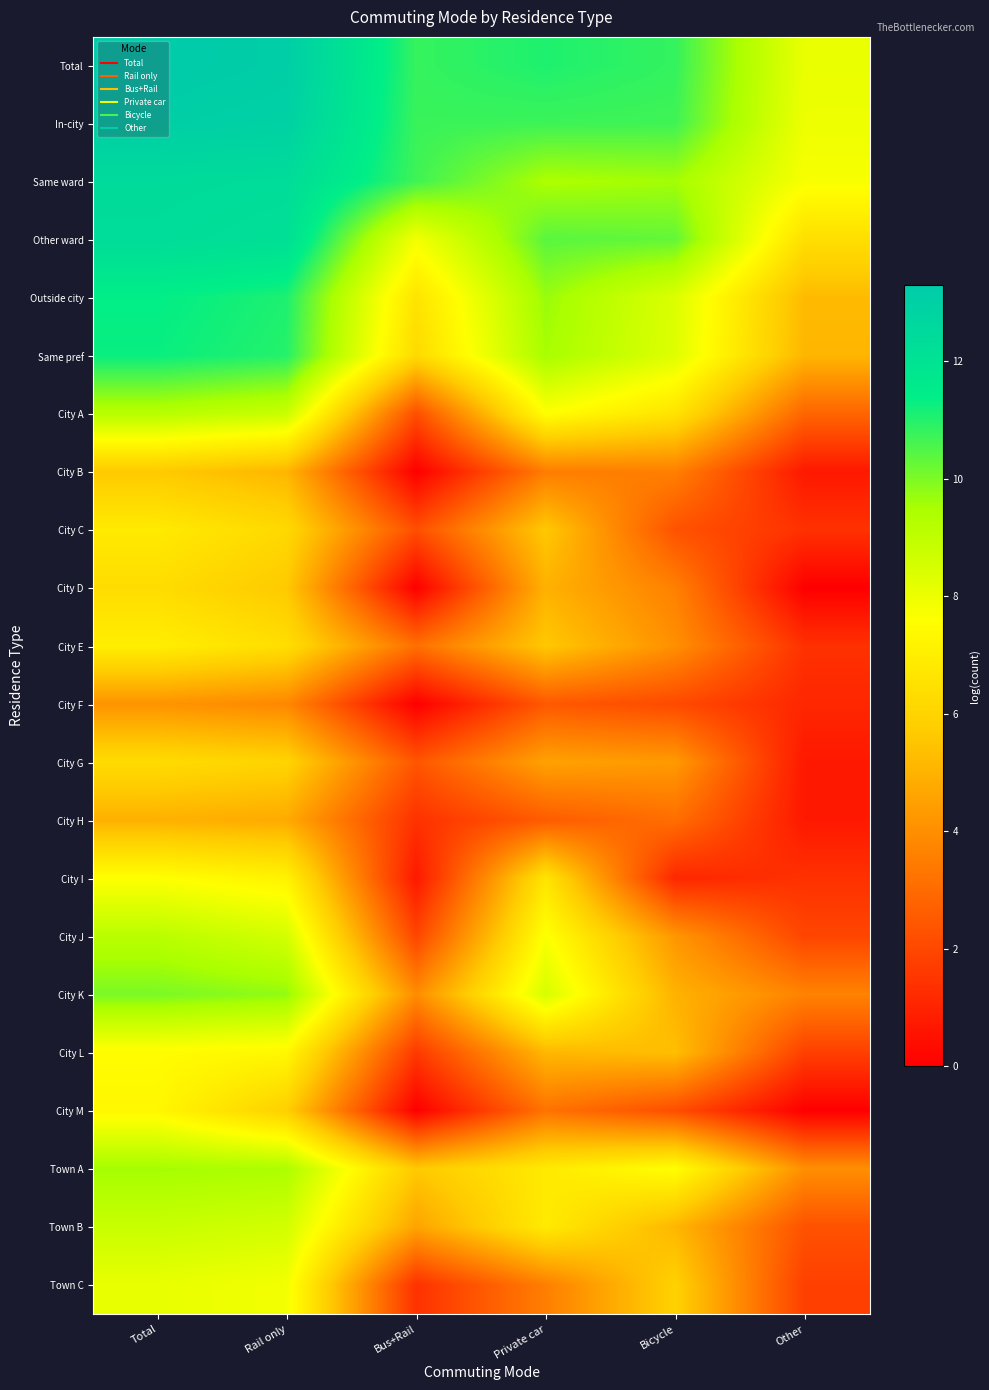

At how many categories does at least one series exceed 12?

2